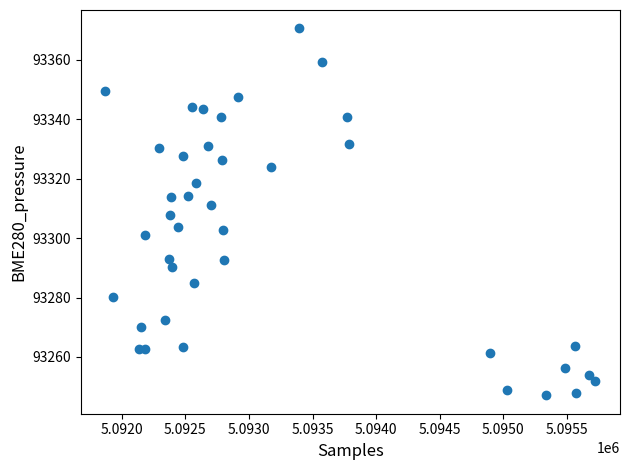

What is the range of Y values (max minus min)?

123.5